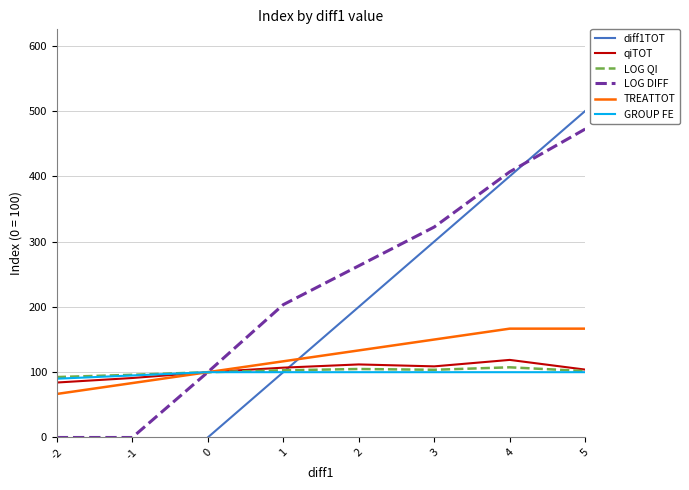

The value of LOG QI at 1 is 102.9. True or false?

True